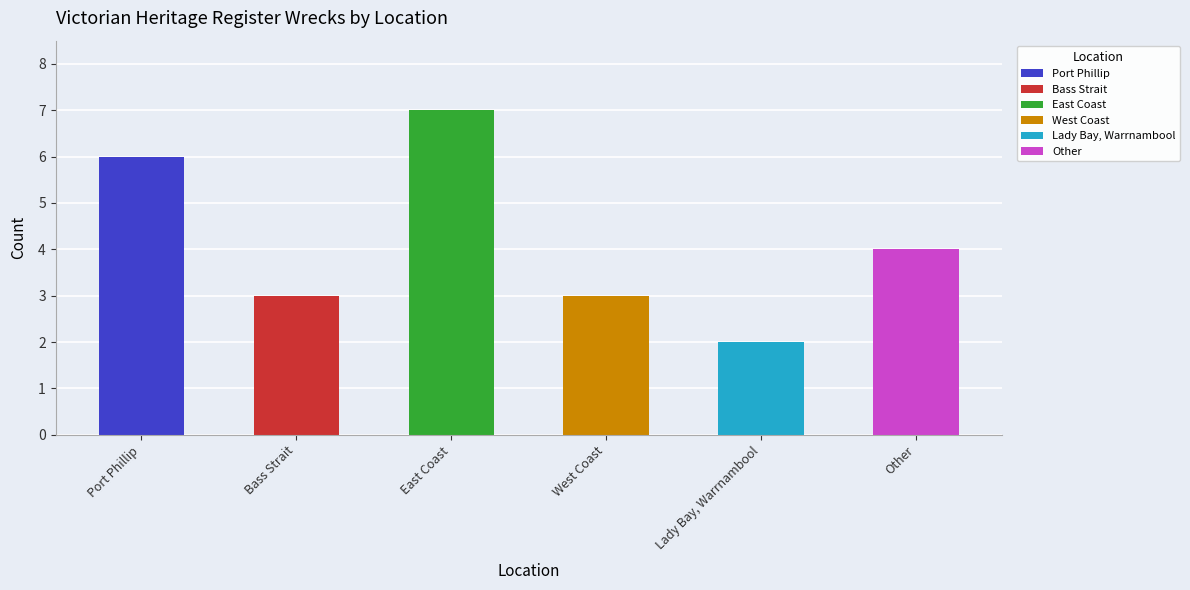

What is the label of the 3rd bar from the right?

West Coast